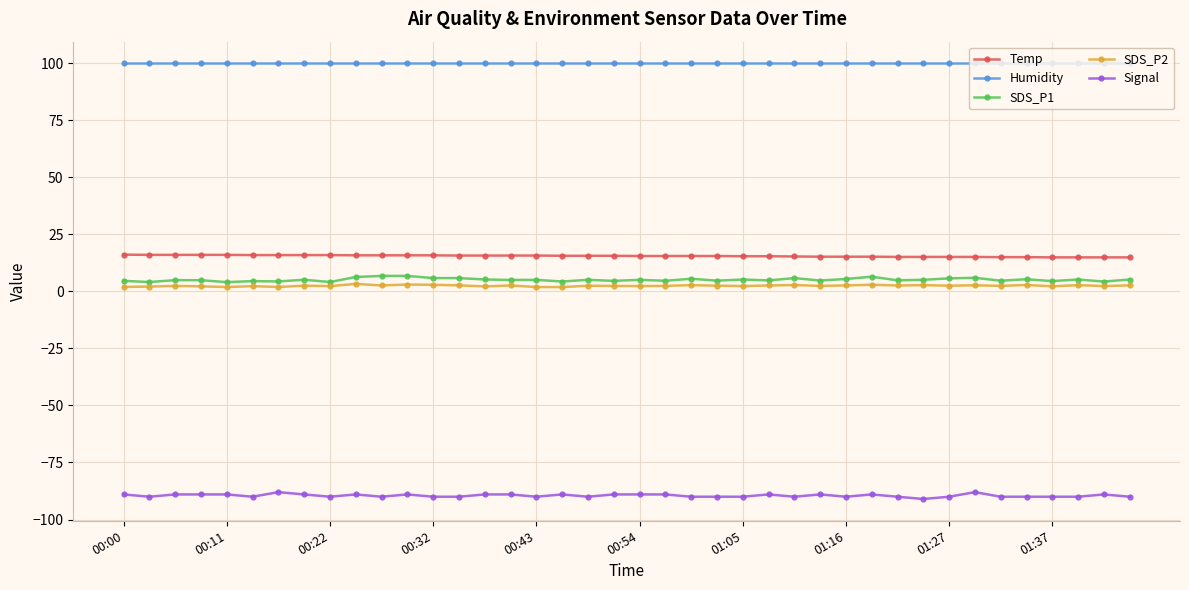

True or false: Signal has more than 1 points higher than both neighbors.

True